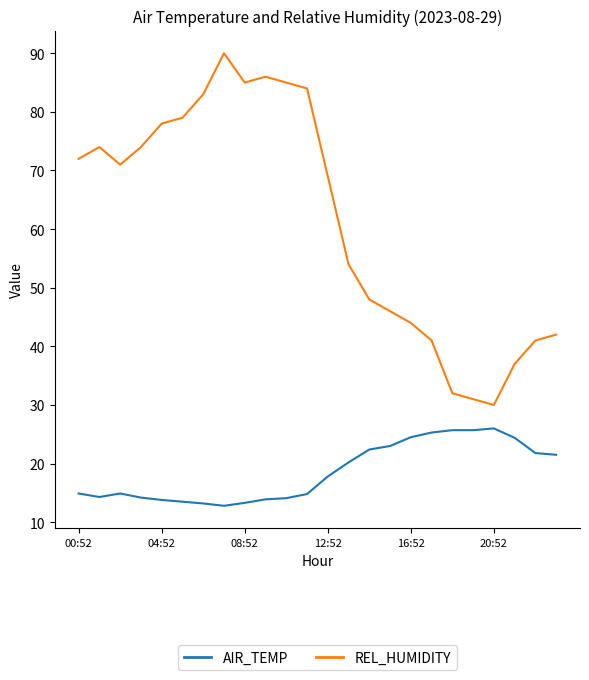

List the series in order of their peak value, lowest first.

AIR_TEMP, REL_HUMIDITY